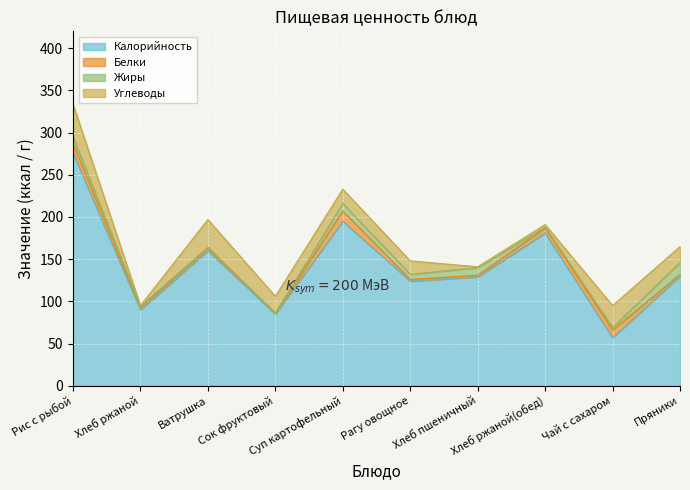

Reading left to right, list all the values displayed in this chart.

Калорийность: 276	90	160	85	195	124	129	181	57	130
Белки: 11	3	3	1	12	2	2	6	9	2
Жиры: 8	1	1	0	9	6	9	1	3	14
Углеводы: 39	1	33	20	17	16	1	3	26	19